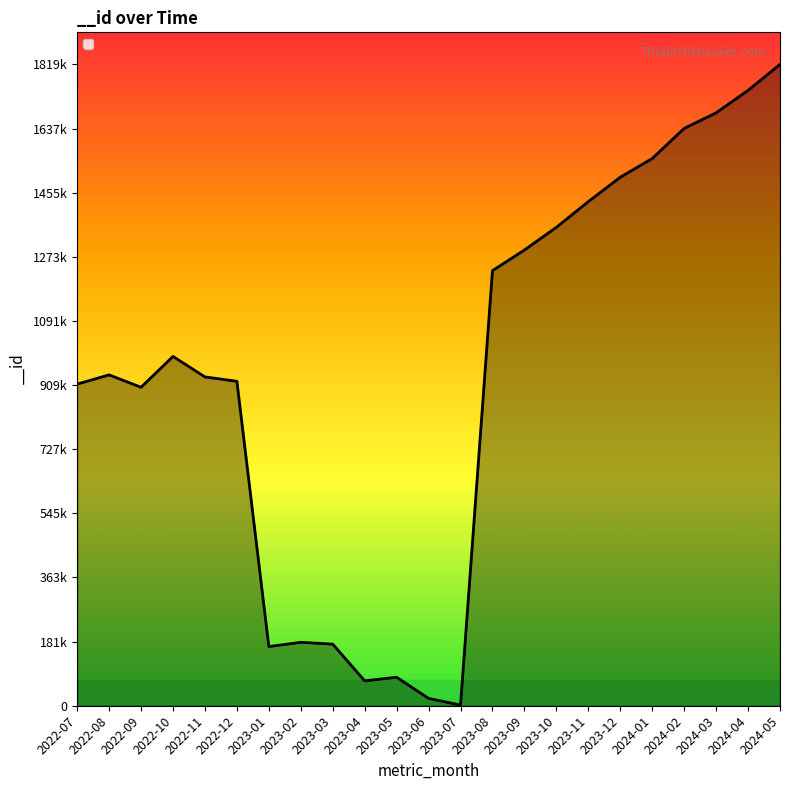

Rank the categories by value from lowest to highest.

2023-07, 2023-06, 2023-04, 2023-05, 2023-01, 2023-03, 2023-02, 2022-09, 2022-07, 2022-12, 2022-11, 2022-08, 2022-10, 2023-08, 2023-09, 2023-10, 2023-11, 2023-12, 2024-01, 2024-02, 2024-03, 2024-04, 2024-05